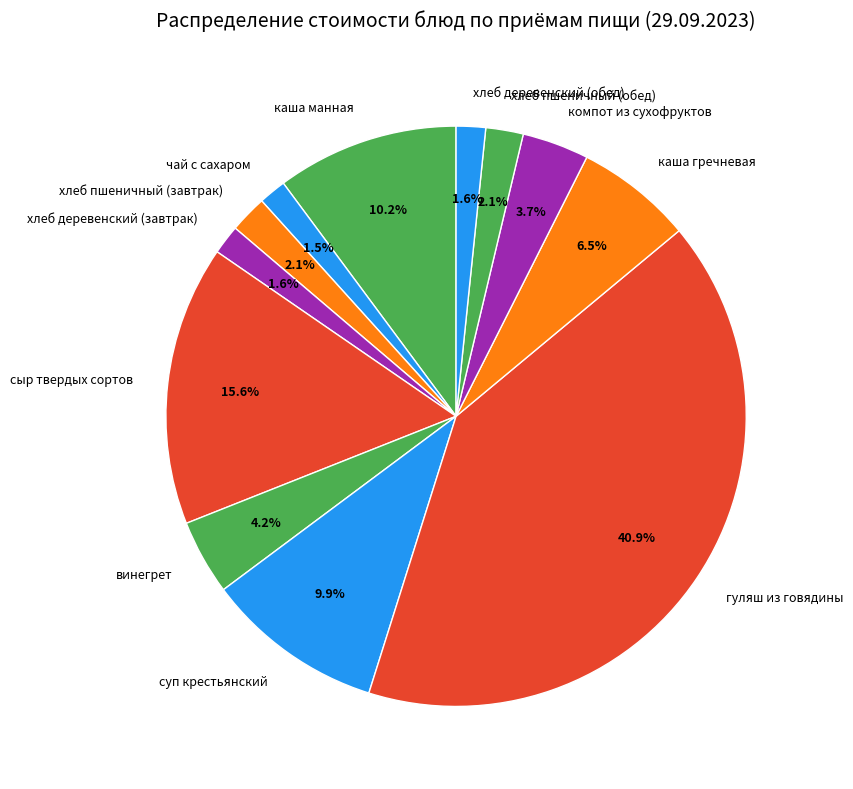

Is there any slice that represents more than half of the pie?

No